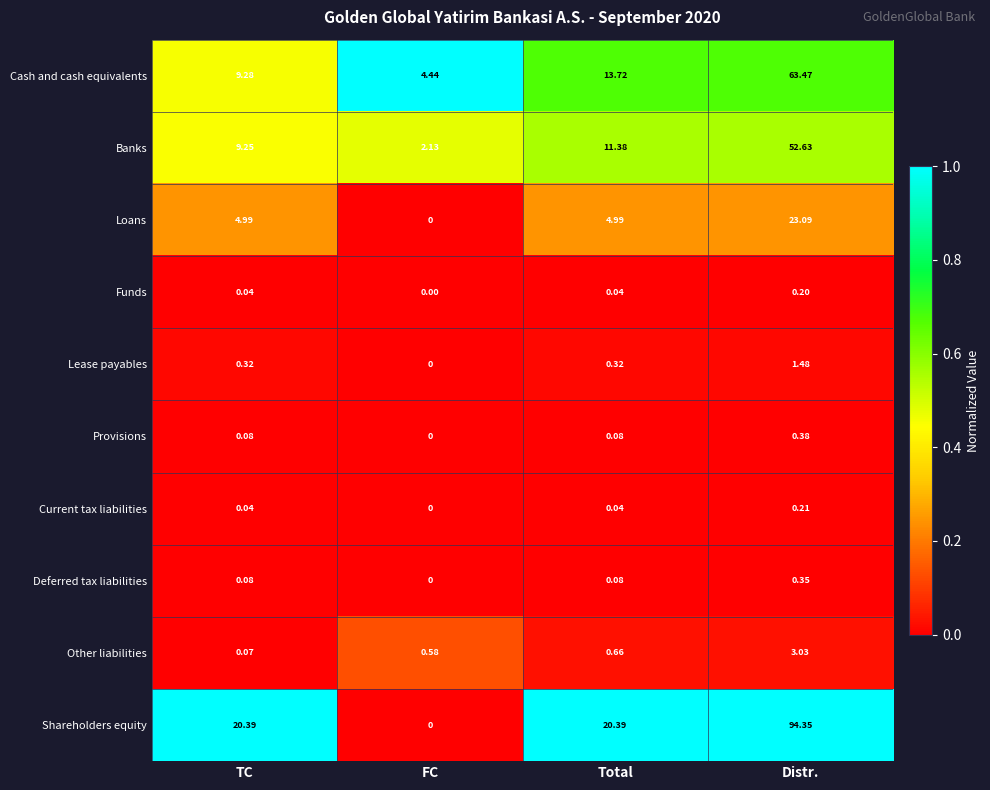

Which label corresponds to the largest value in the chart?

Distr.